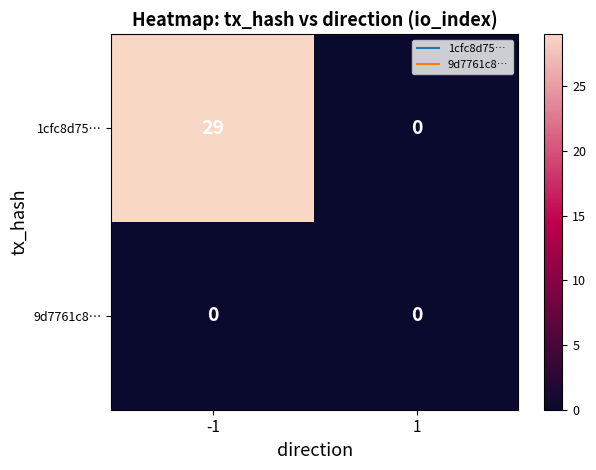

At how many categories does at least one series exceed 5?

1